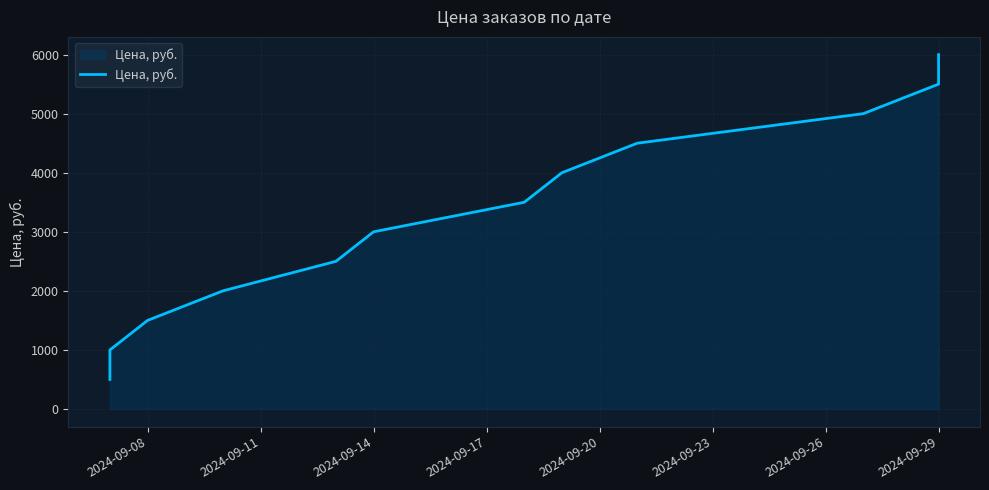

Reading left to right, what are all the values shown in this chart?

500	1000	1500	2000	2500	3000	3500	4000	4500	5000	5500	6000